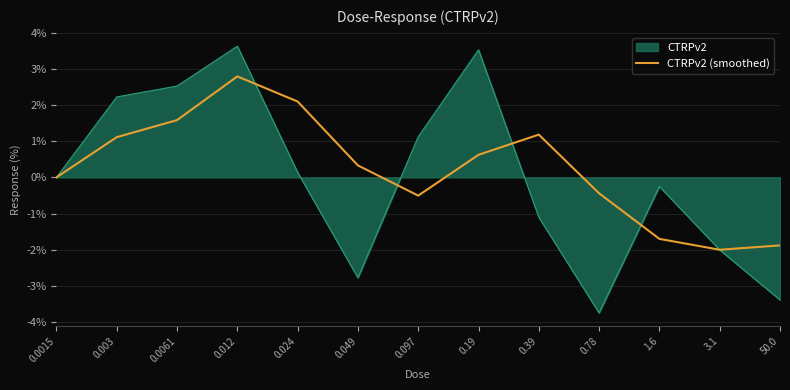

The value of CTRPv2 (smoothed) at 0.19 is 0.6. True or false?

True